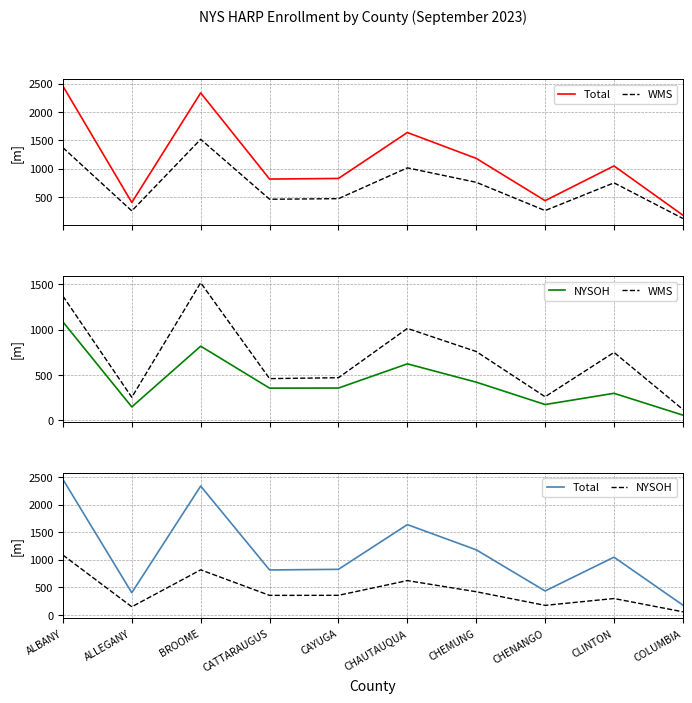

What is the difference between the maximum and minimum values in the NYSOH series?

1029